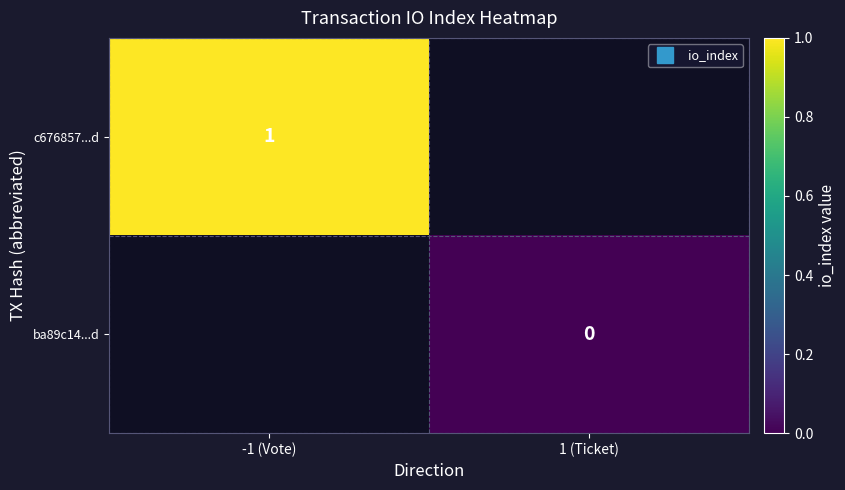

Rank the categories by ba89c14...d value from lowest to highest.

-1 (Vote), 1 (Ticket)